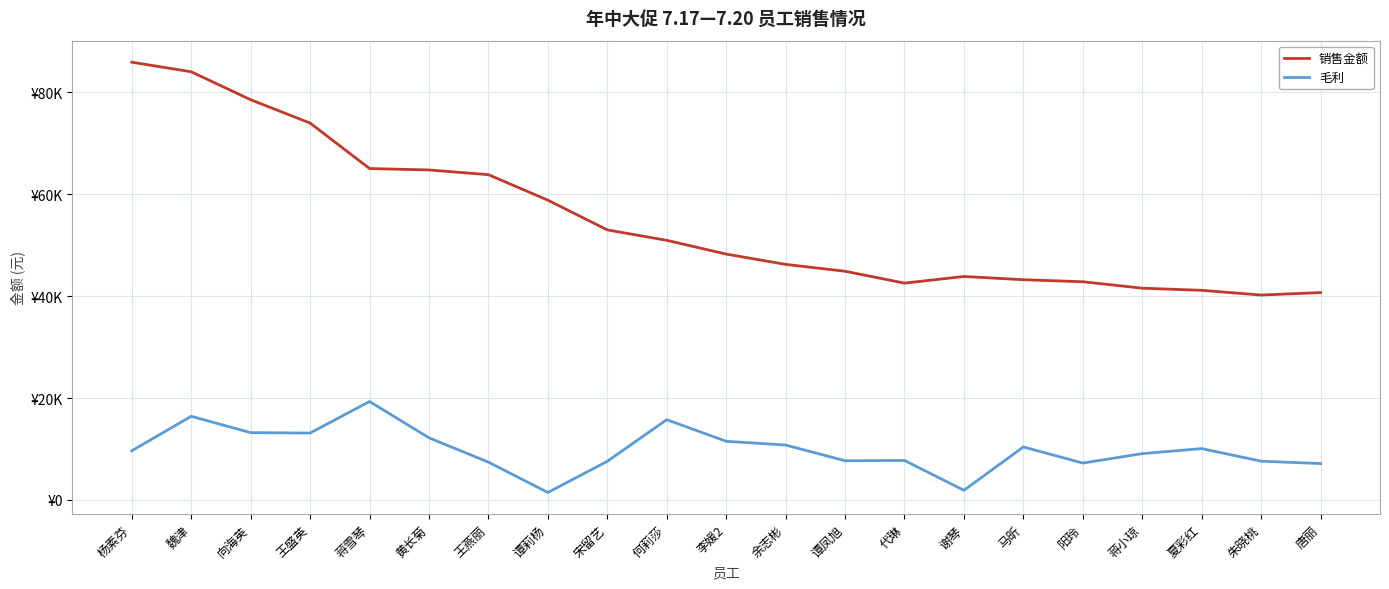

What are all the series names shown in the legend?

销售金额, 毛利